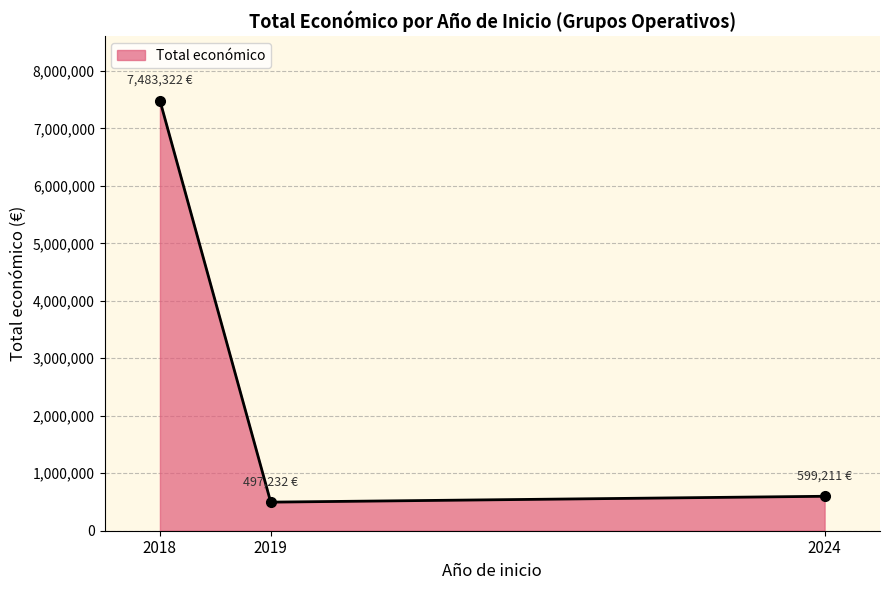

What is the difference between the maximum and minimum values?

6986090